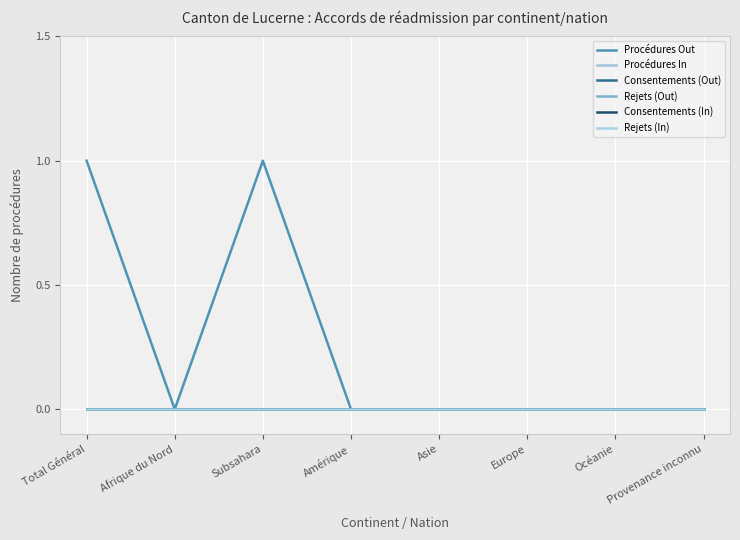

True or false: Consentements (Out) and Procédures In intersect in this chart.

False